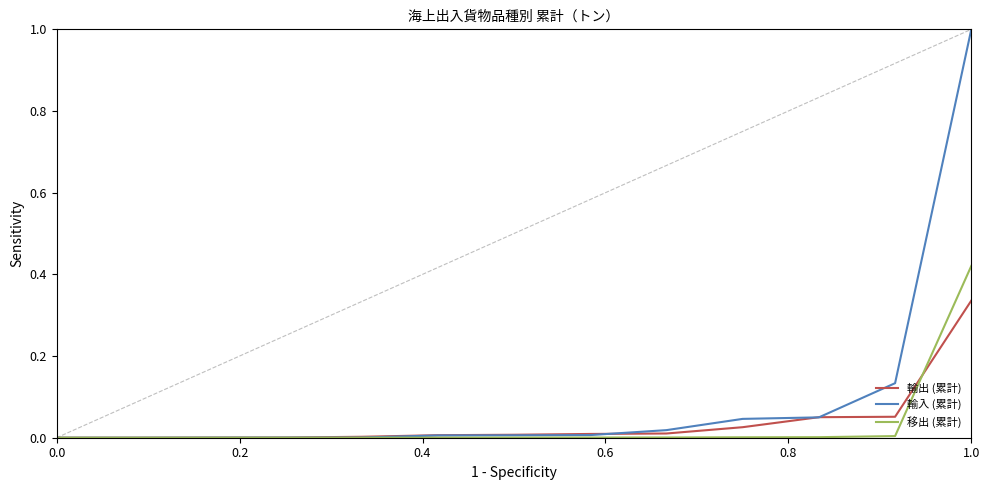

What is the maximum value shown in the chart?

1.0